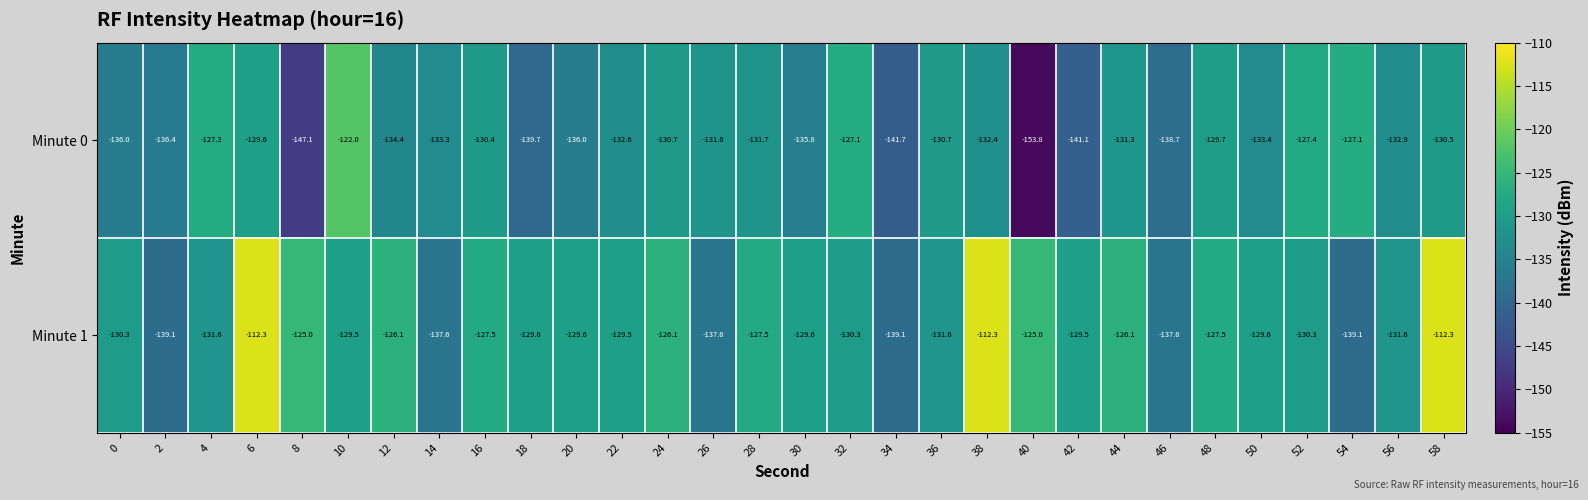

What is the total value across all series at 16?

-257.9